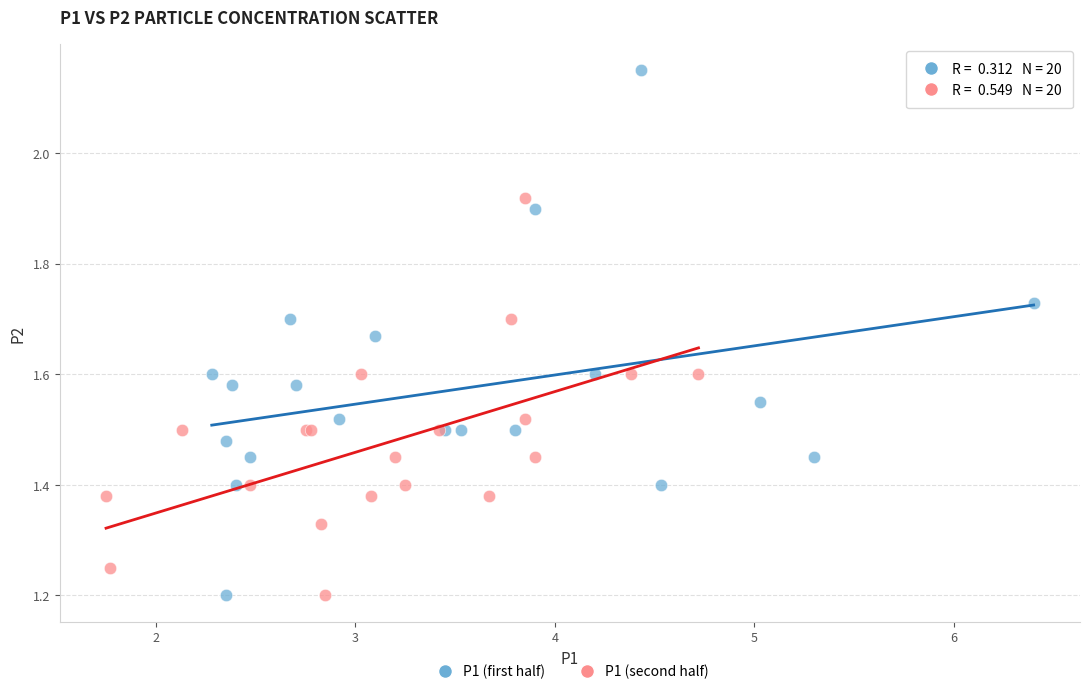

Which series contains the highest Y value?

P1 (first half)